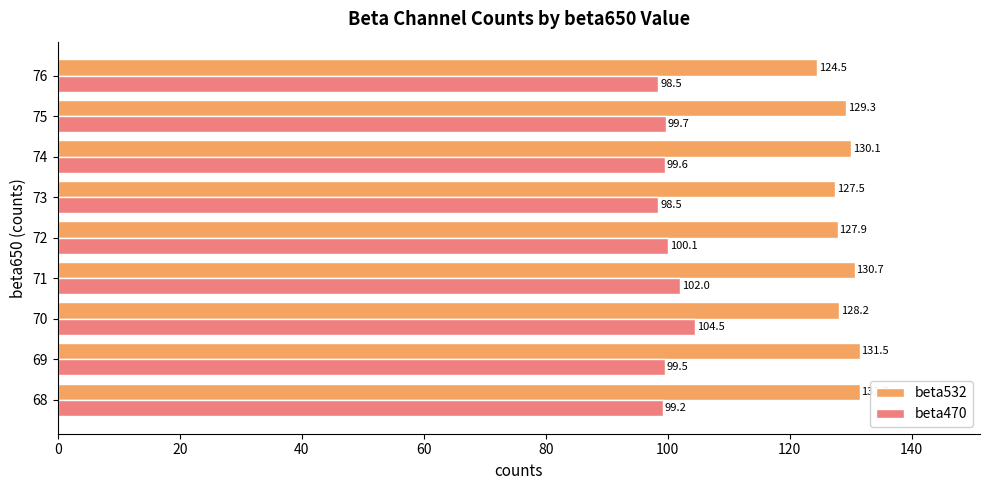

Rank the series at 68 from lowest to highest value.

beta470, beta532